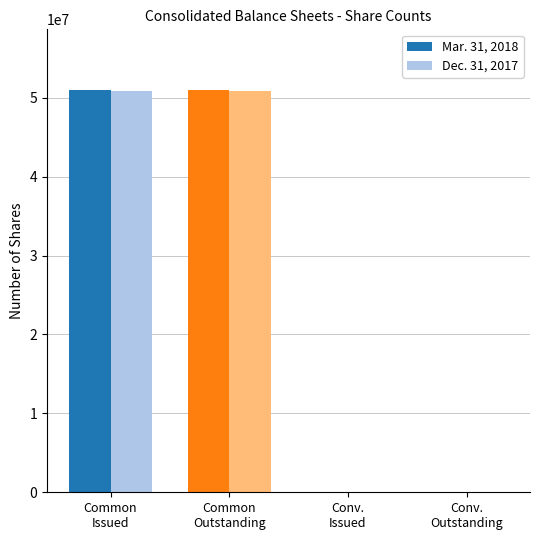

Rank the categories by Mar. 31, 2018 value from lowest to highest.

Common
Outstanding, Conv.
Issued, Conv.
Outstanding, Common
Issued